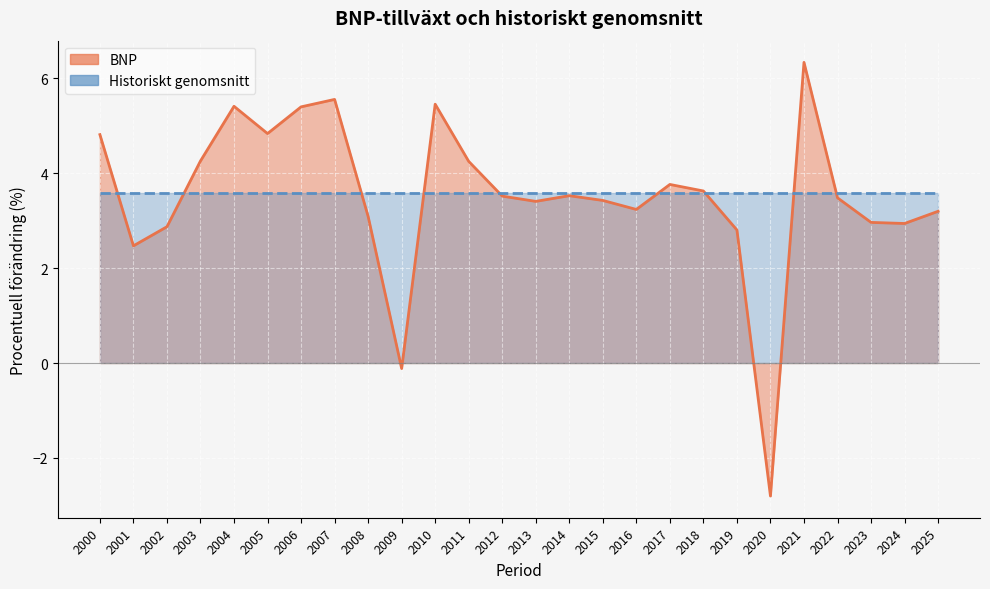

What is the value of the 12th point from the left?

4.2